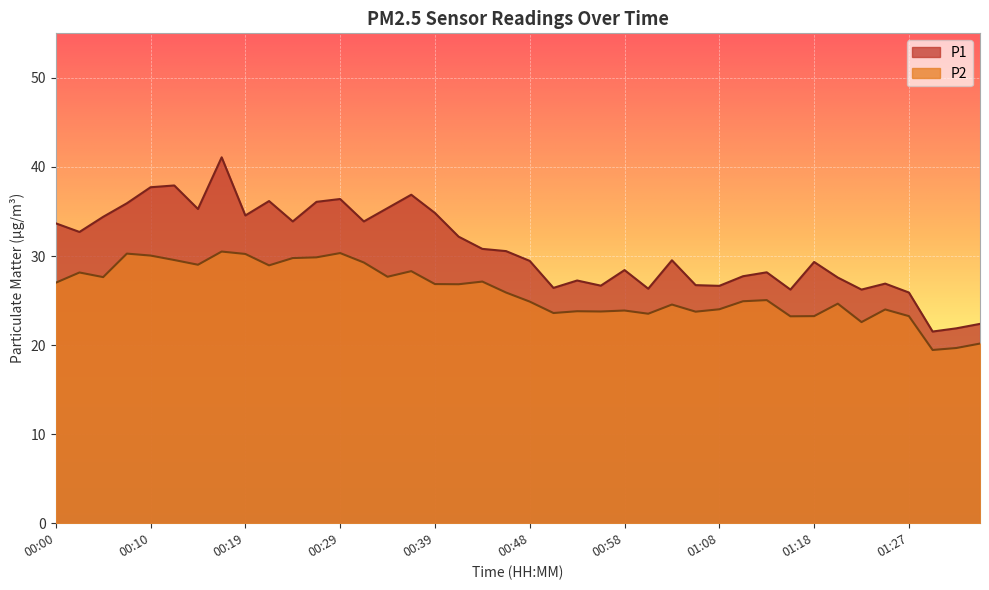

Does the chart display data point markers on the line(s)?

No